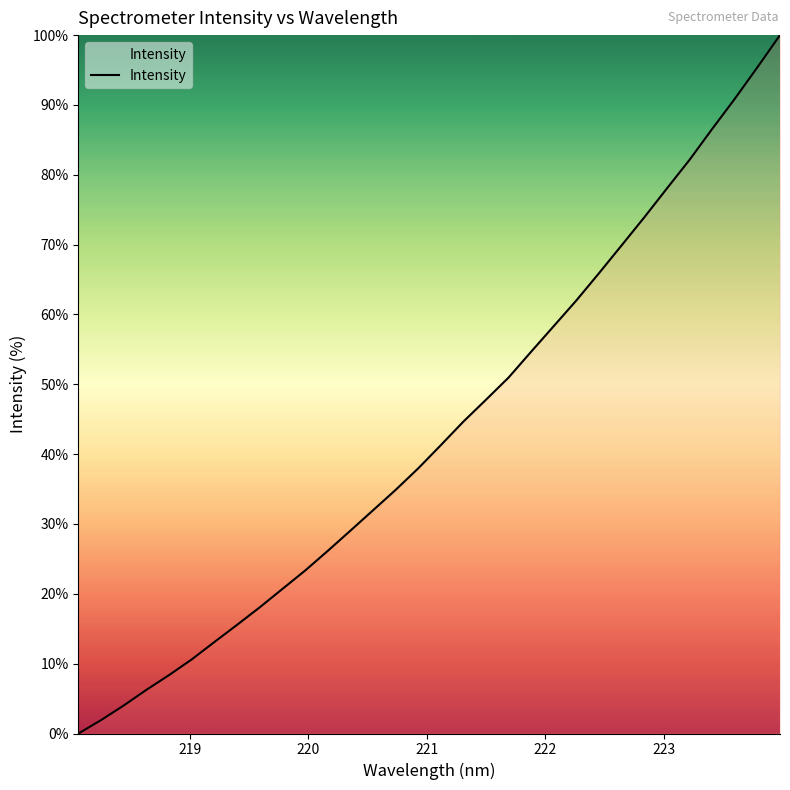

Does the chart have visible grid lines?

No